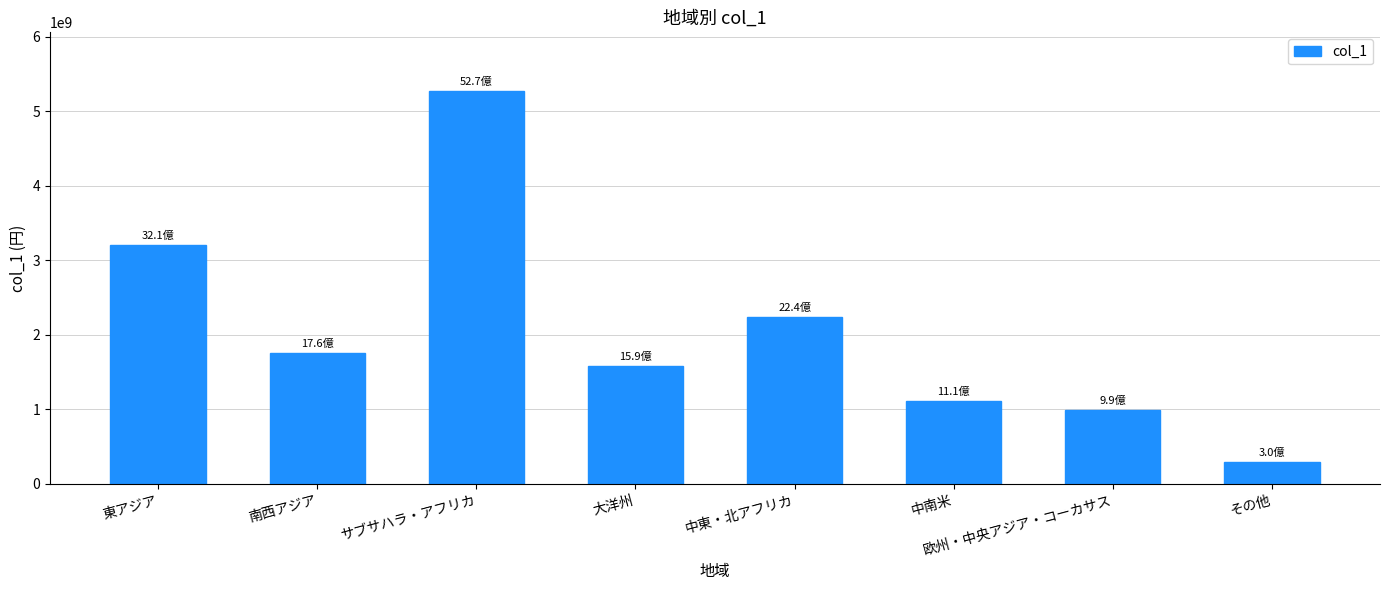

List the labels in order of value, smallest first.

その他, 欧州・中央アジア・コーカサス, 中南米, 大洋州, 南西アジア, 中東・北アフリカ, 東アジア, サブサハラ・アフリカ